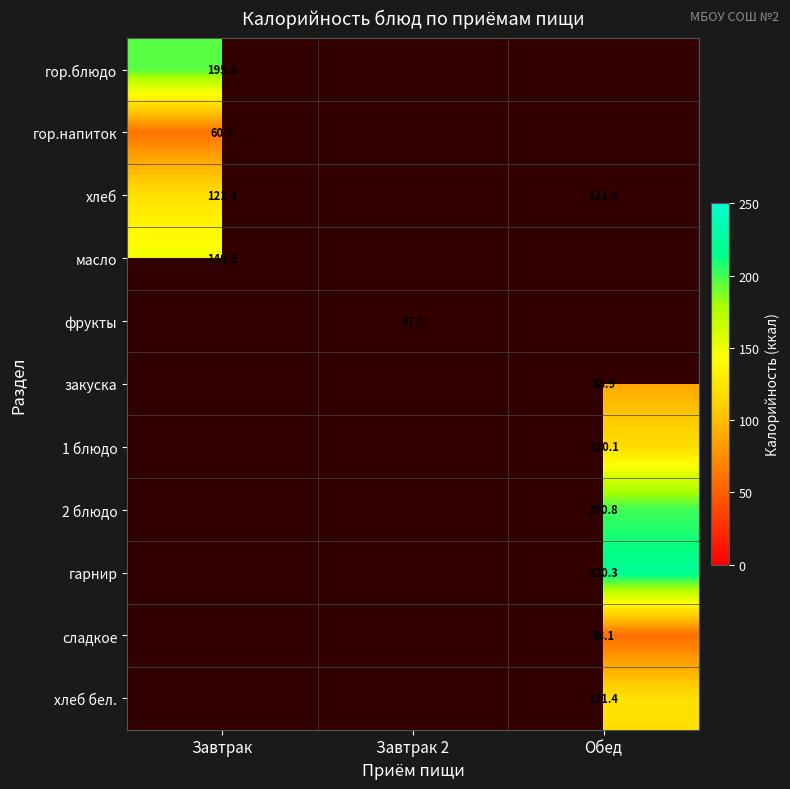

Is it true that хлеб equals 203.3 at Обед?

False